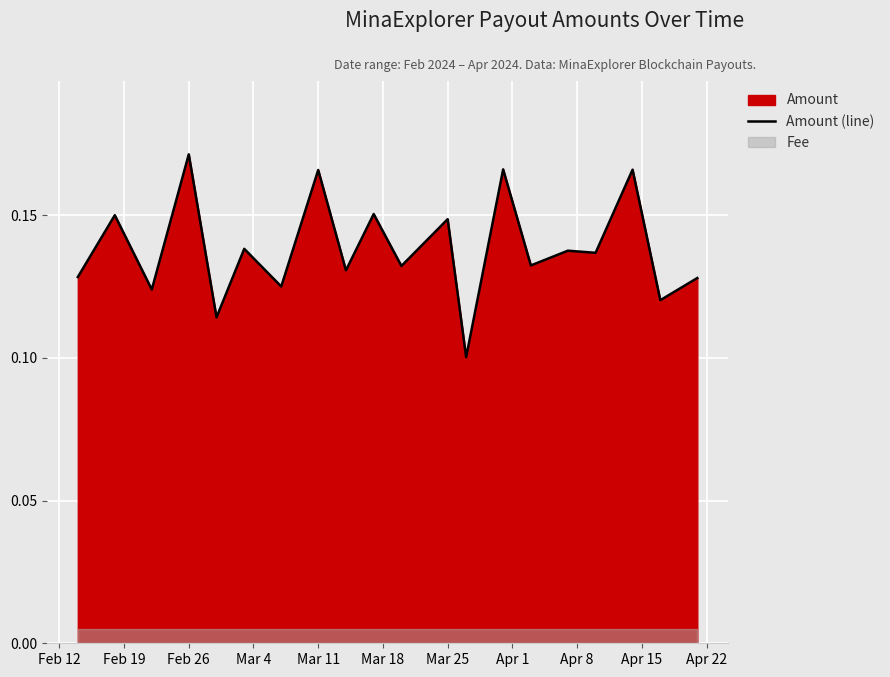

The value of Amount (line) at Feb 26 is 0.1. True or false?

False